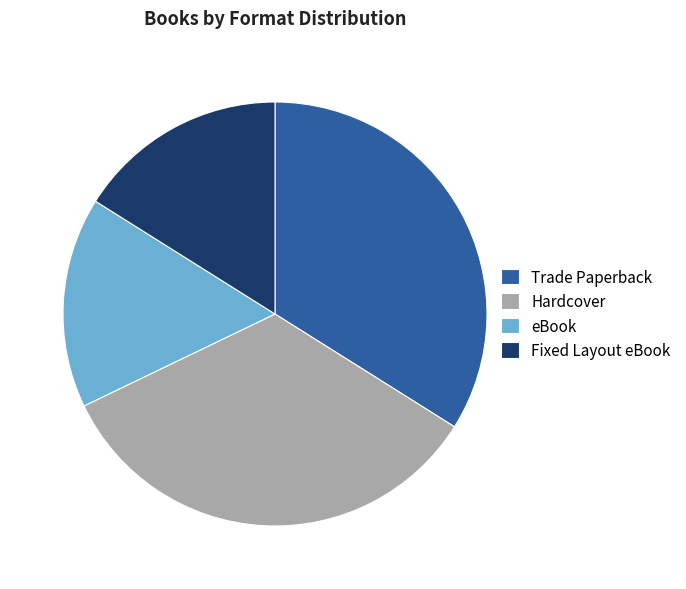

Is the sum of Fixed Layout eBook and eBook greater than half?

No